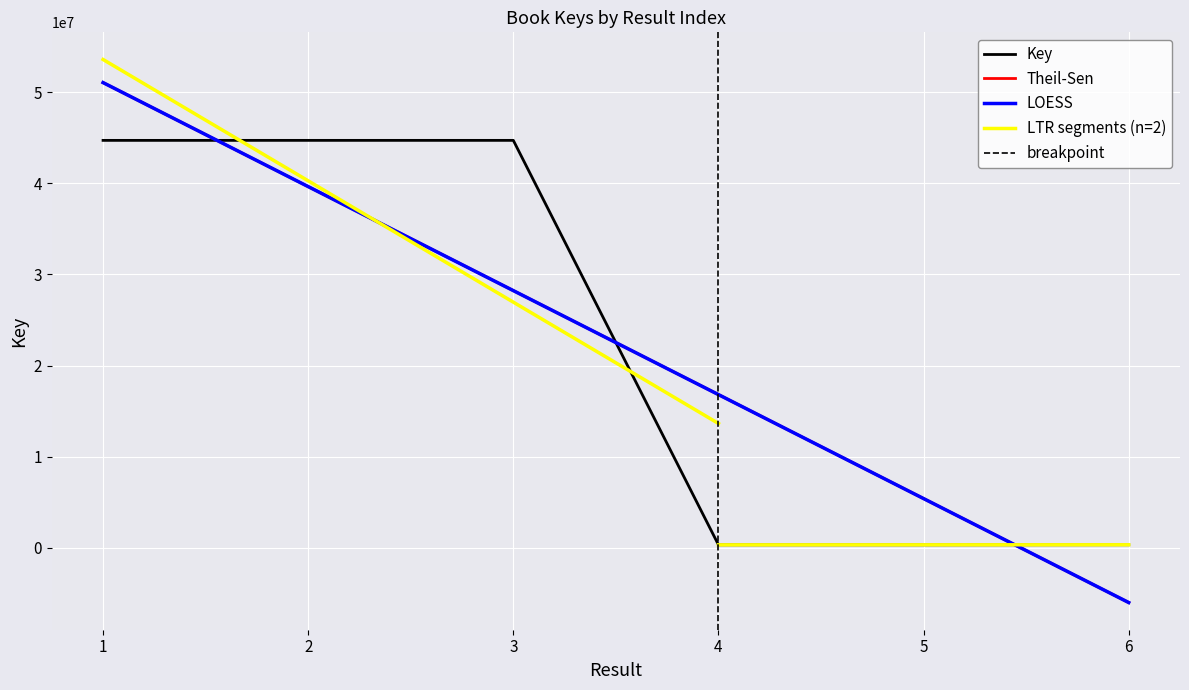

What is the difference between the second highest and minimum values?

44393519